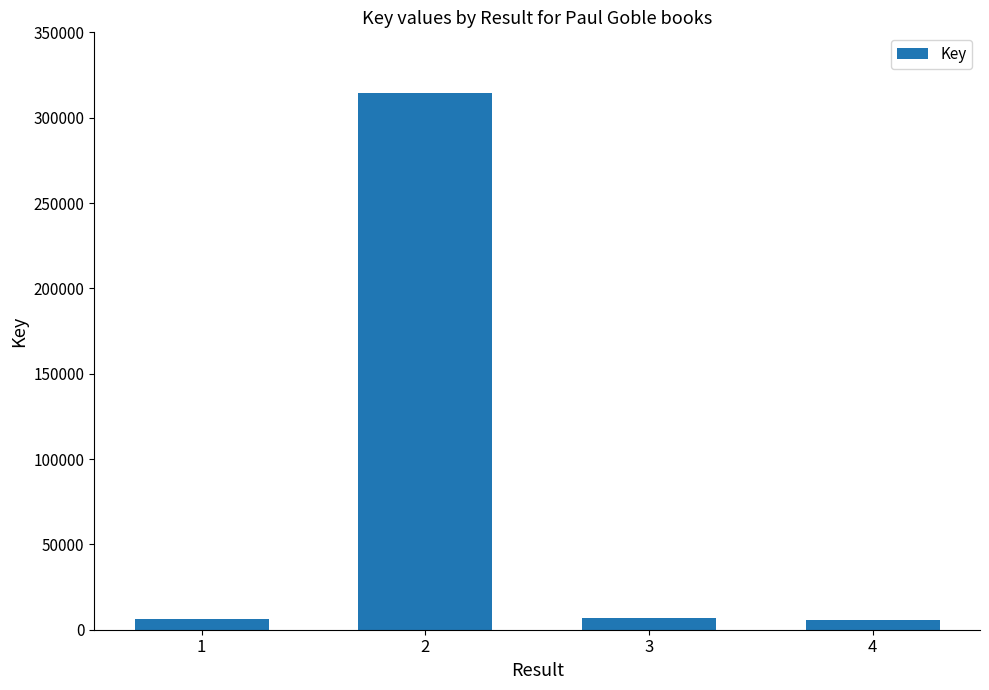

What is the greatest value displayed?

314549